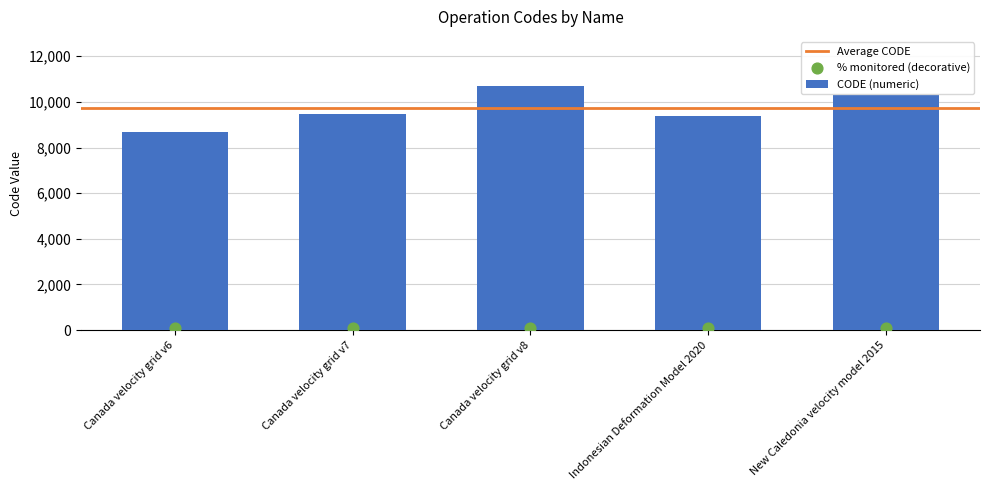

Approximately how many times larger is the value at Canada velocity grid v7 compared to Canada velocity grid v6?

1.1